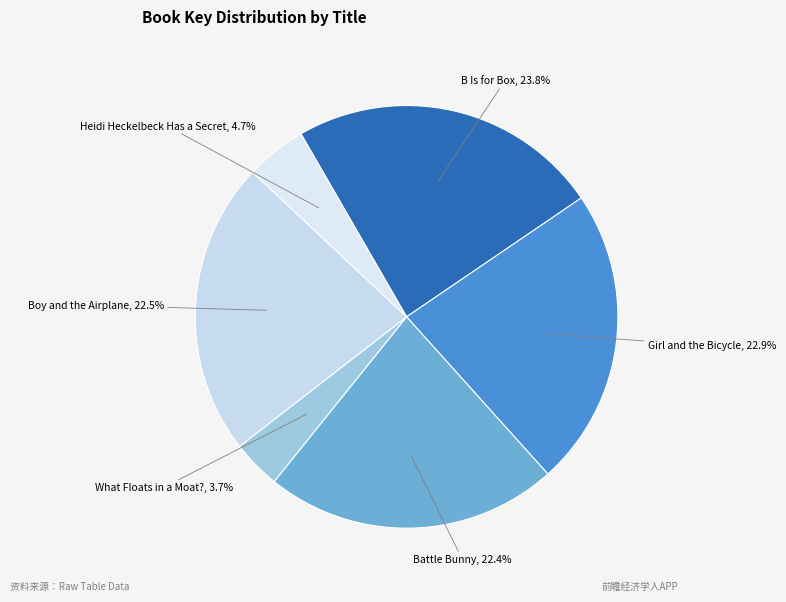

To the nearest percent, what is the combined percentage of Girl and the Bicycle and What Floats in a Moat??

27%